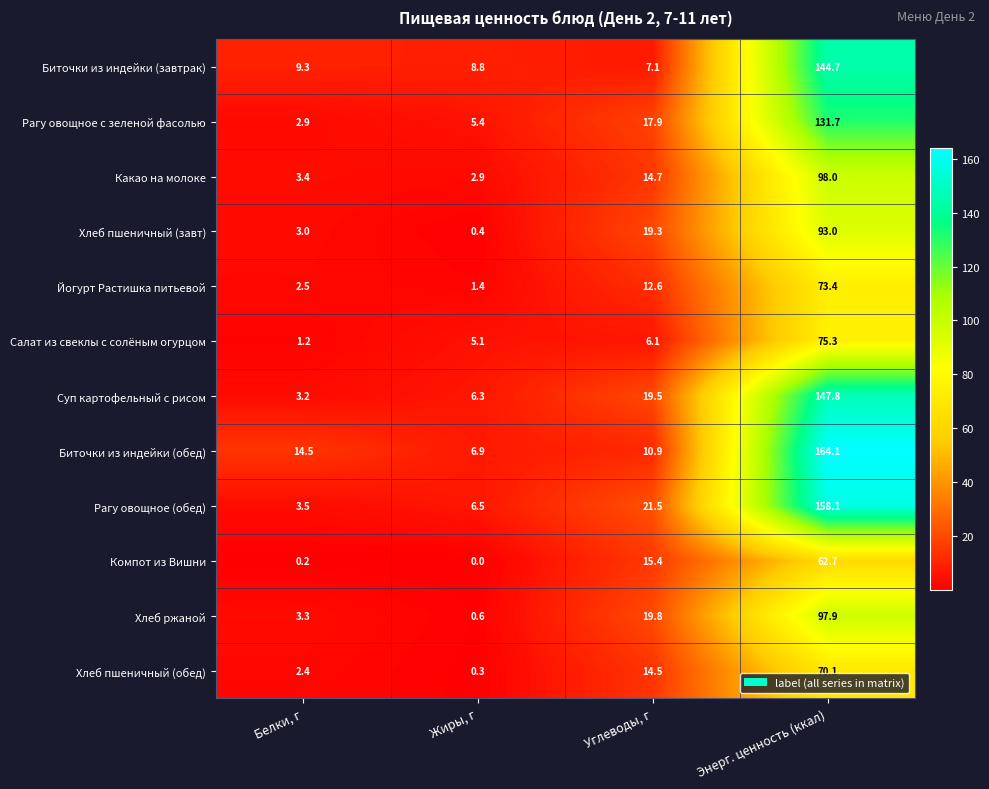

Rank the series at Жиры, г from lowest to highest value.

Компот из Вишни, Хлеб пшеничный (обед), Хлеб пшеничный (завт), Хлеб ржаной, Йогурт Растишка питьевой, Какао на молоке, Салат из свеклы с солёным огурцом, Рагу овощное с зеленой фасолью, Суп картофельный с рисом, Рагу овощное (обед), Биточки из индейки (обед), Биточки из индейки (завтрак)